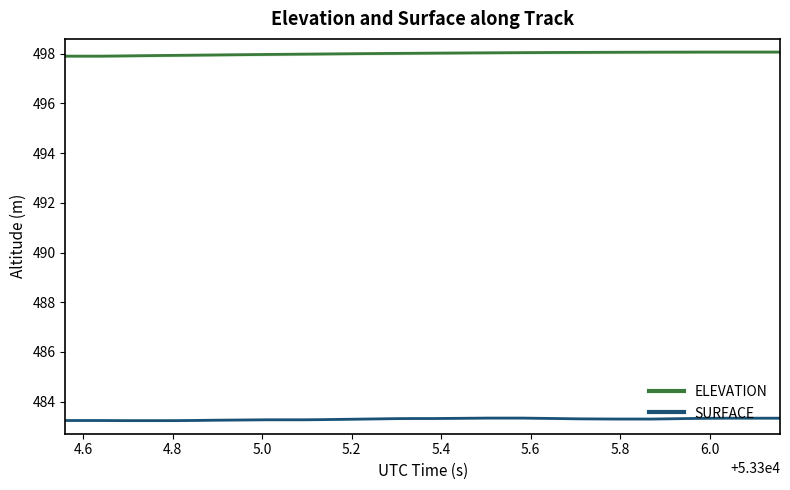

What is the highest value of the SURFACE series?

483.3